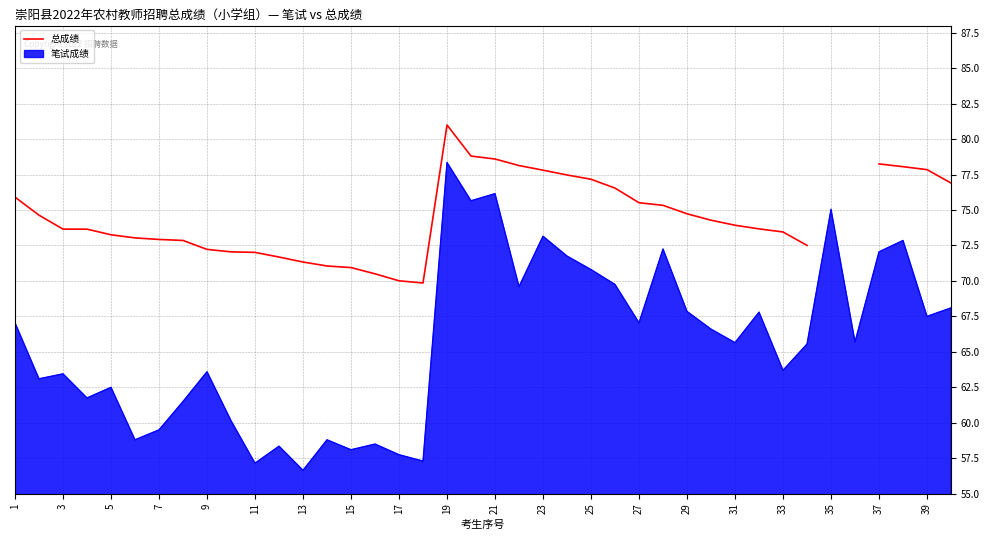

How many values are above zero?

38